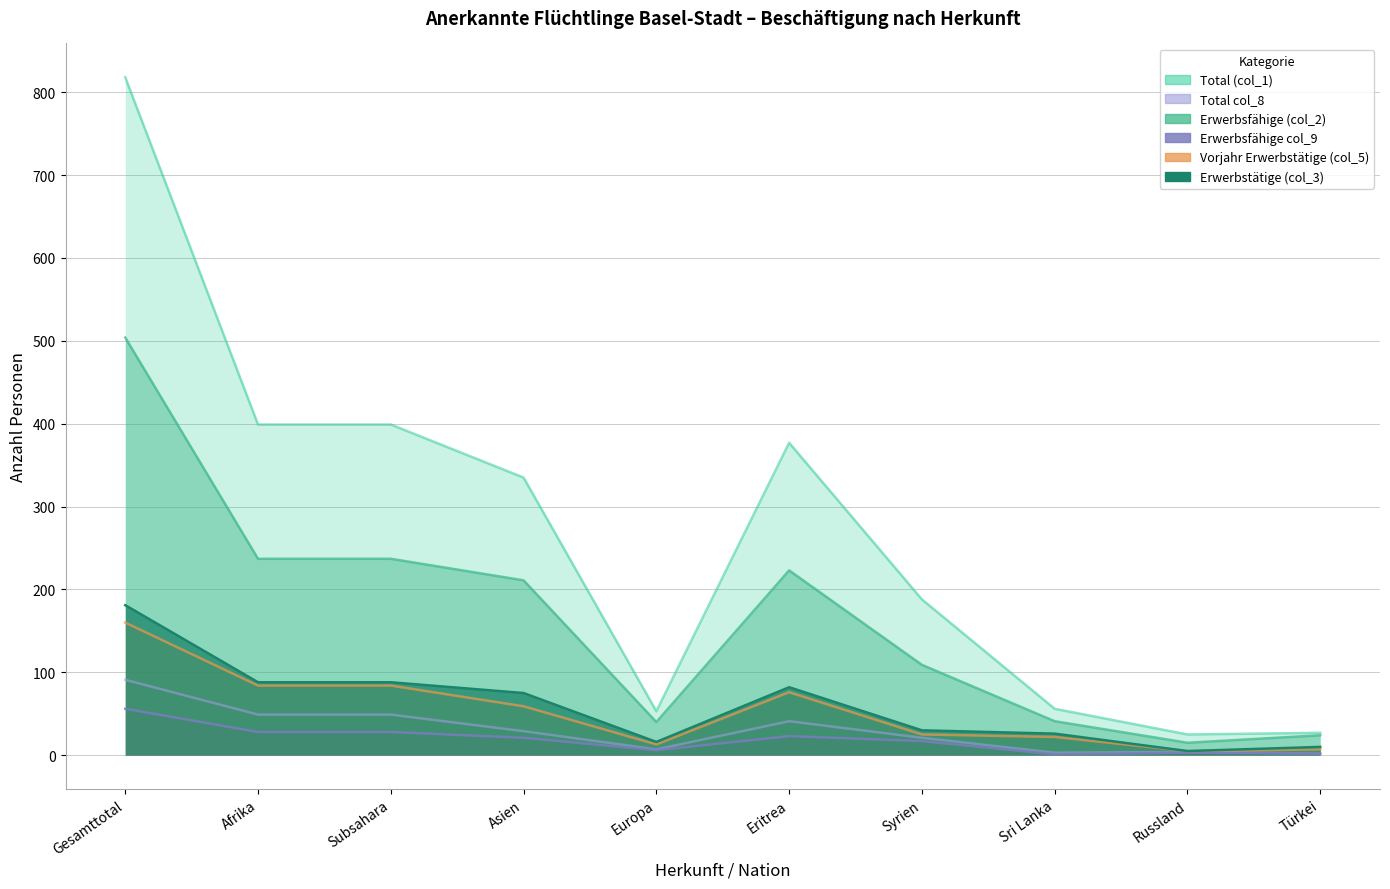

True or false: Erwerbstätige (col_3) has more than 1 interior local peaks.

False